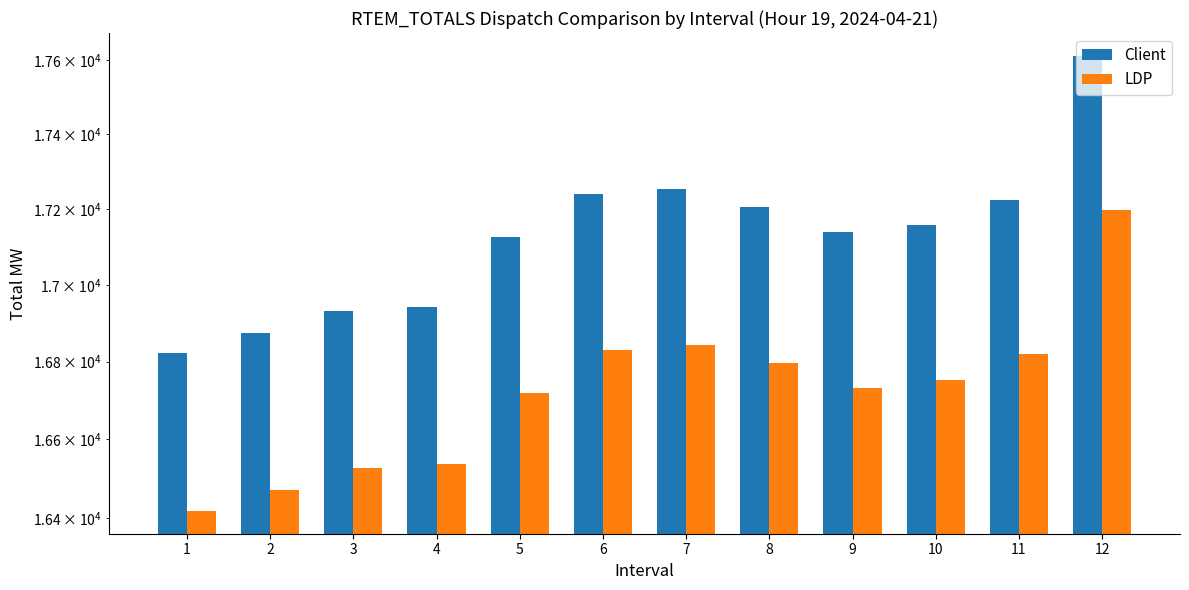

At which label does LDP first exceed 16752?

6